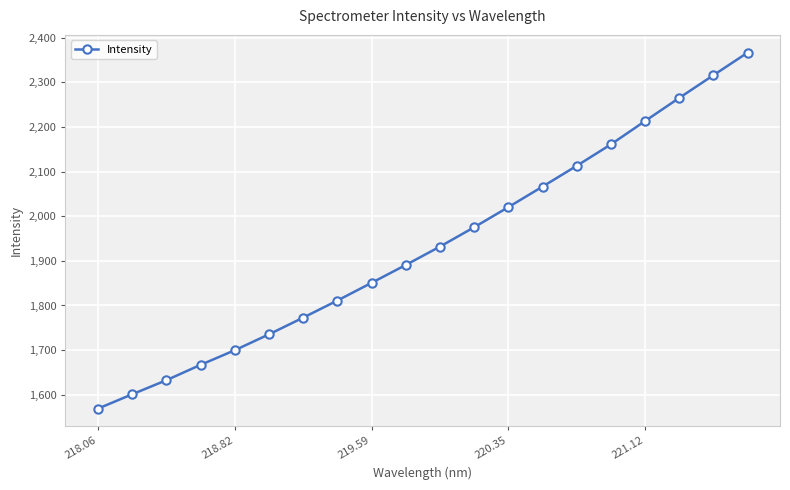

True or false: there are more than 1 points higher than both neighbors.

False